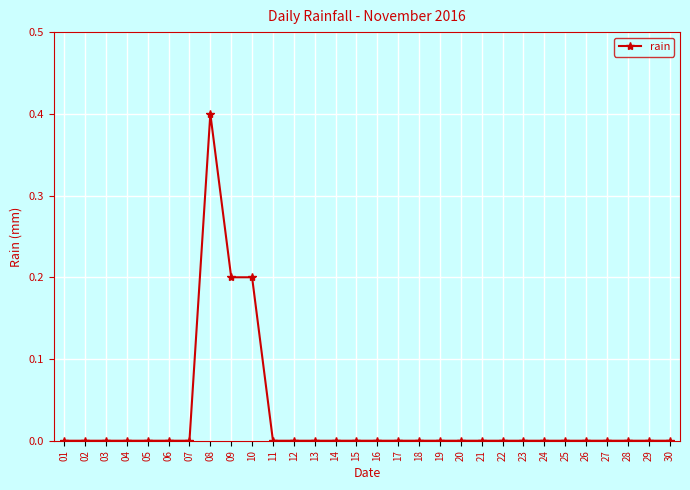

What is the greatest value displayed?

0.4